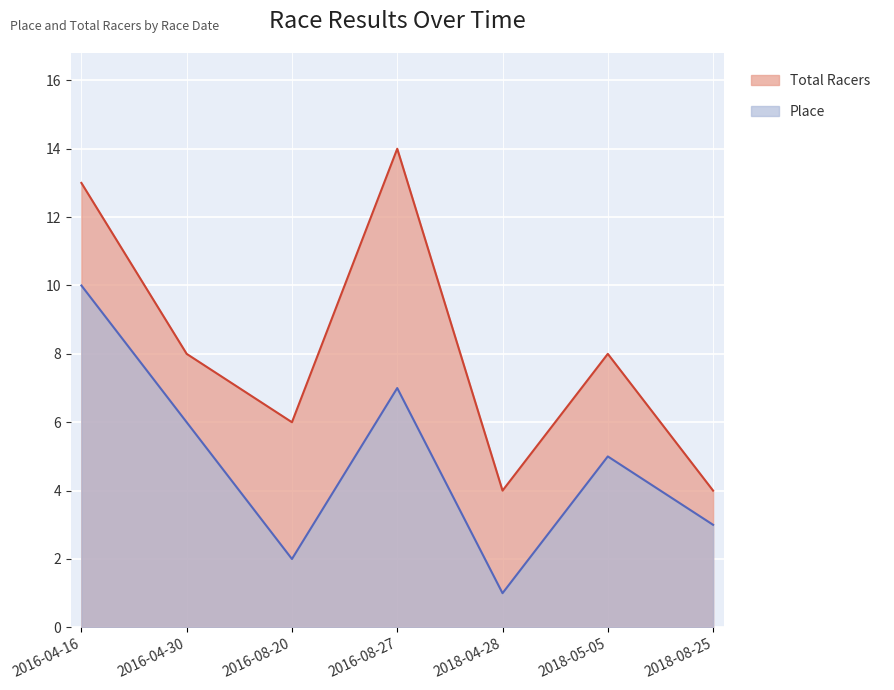

What are all the series names shown in the legend?

Total Racers, Place